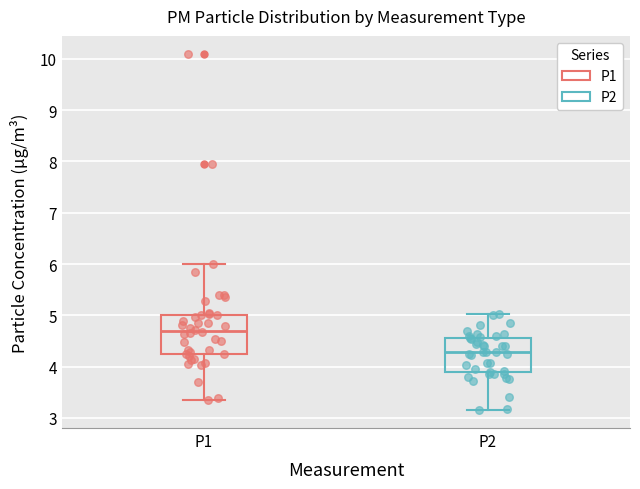

Reading left to right, transcribe this box plot: for each box, give where its median line is, the range the box spans, and where its two whiskers end, as read against the y-axis. The values are not printed on the chart, so give them approximately, as read against the axis.

P1: median 4.7, box 4.3 to 5.0, whiskers 3.4 to 6.0
P2: median 4.3, box 3.9 to 4.6, whiskers 3.2 to 5.0